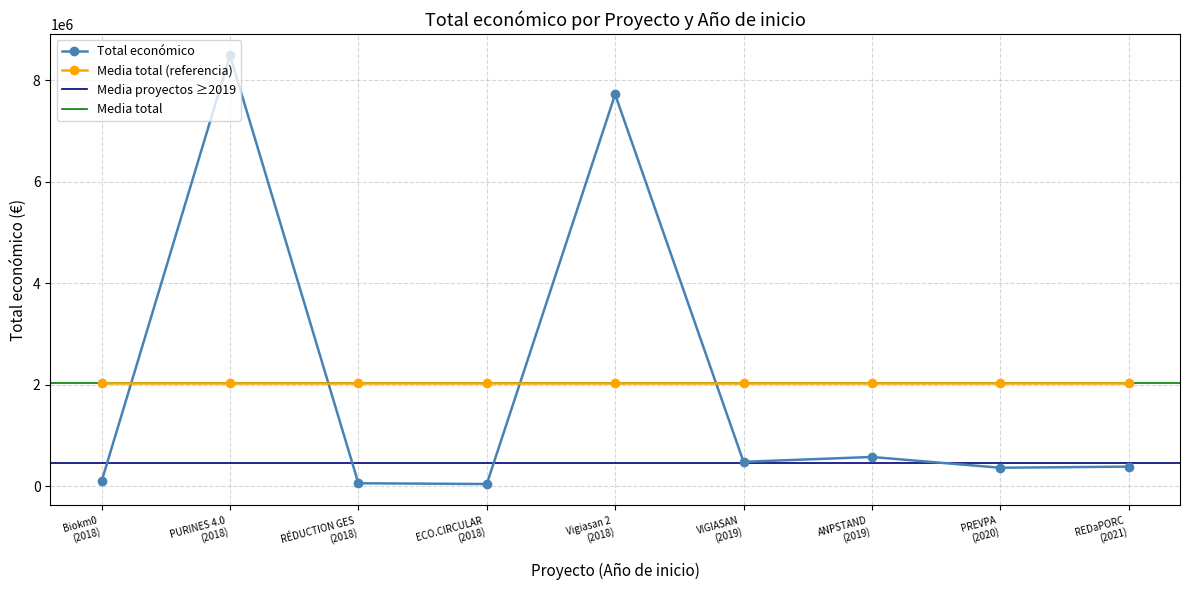

Is it true that the value at 2018 is 98978.7?

False